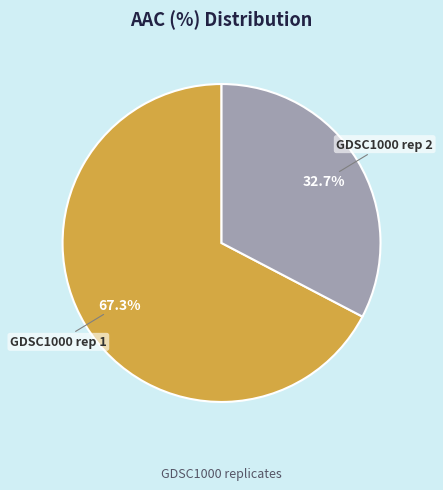

Which has a higher value, GDSC1000 rep 1 or GDSC1000 rep 2?

GDSC1000 rep 1